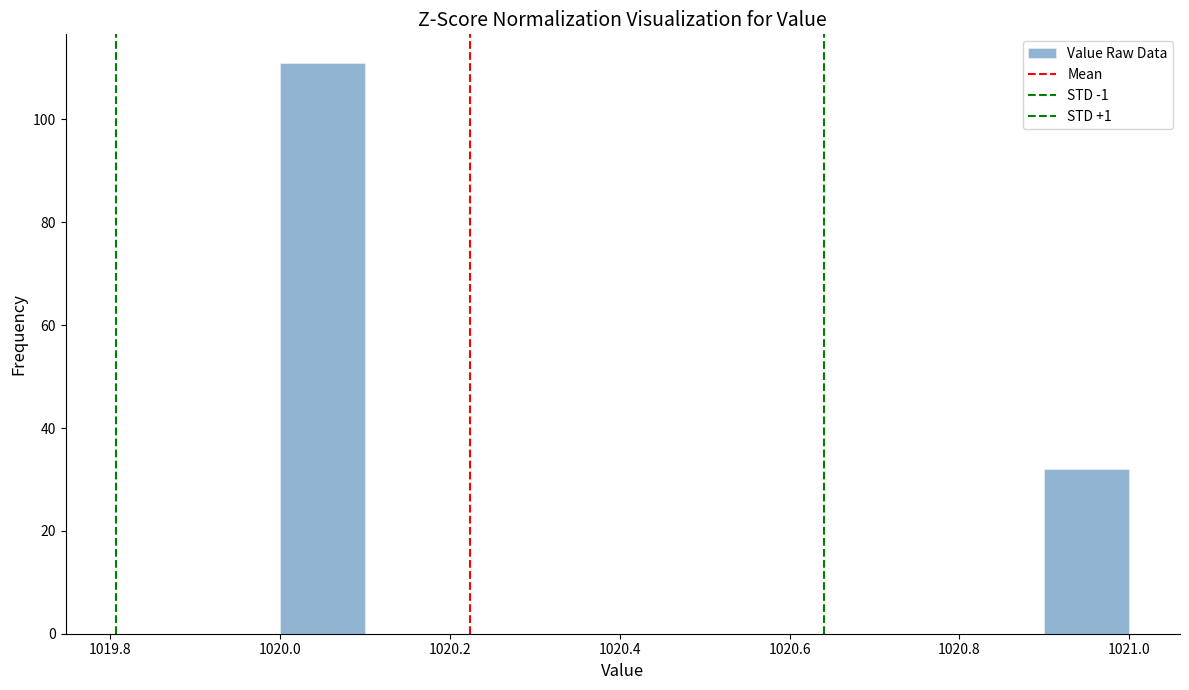

Which range on the x-axis has the tallest bar?

1020.0 to 1020.1